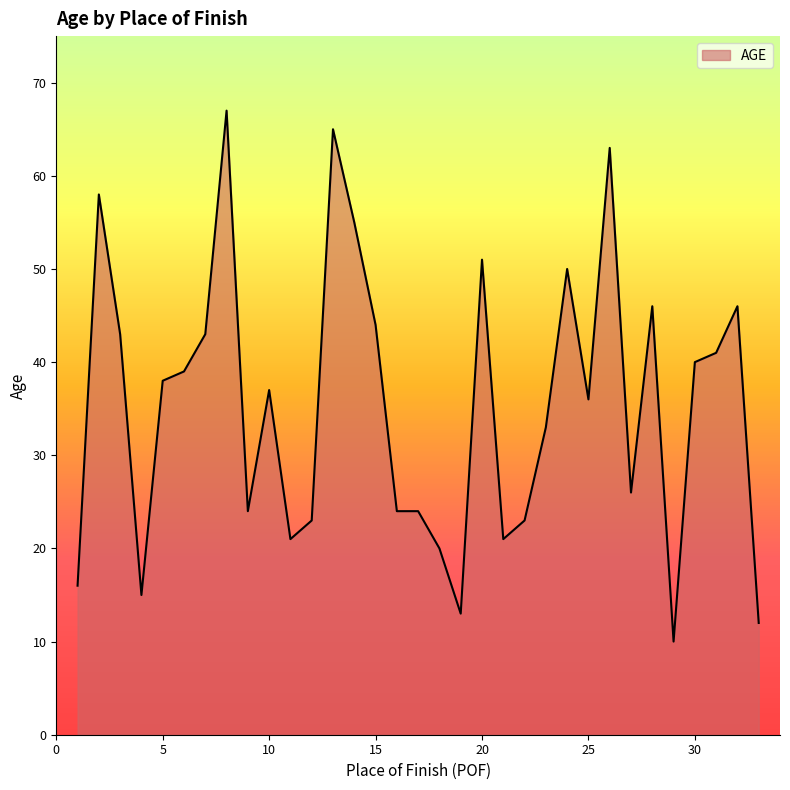

Count the number of data series in this chart.

1